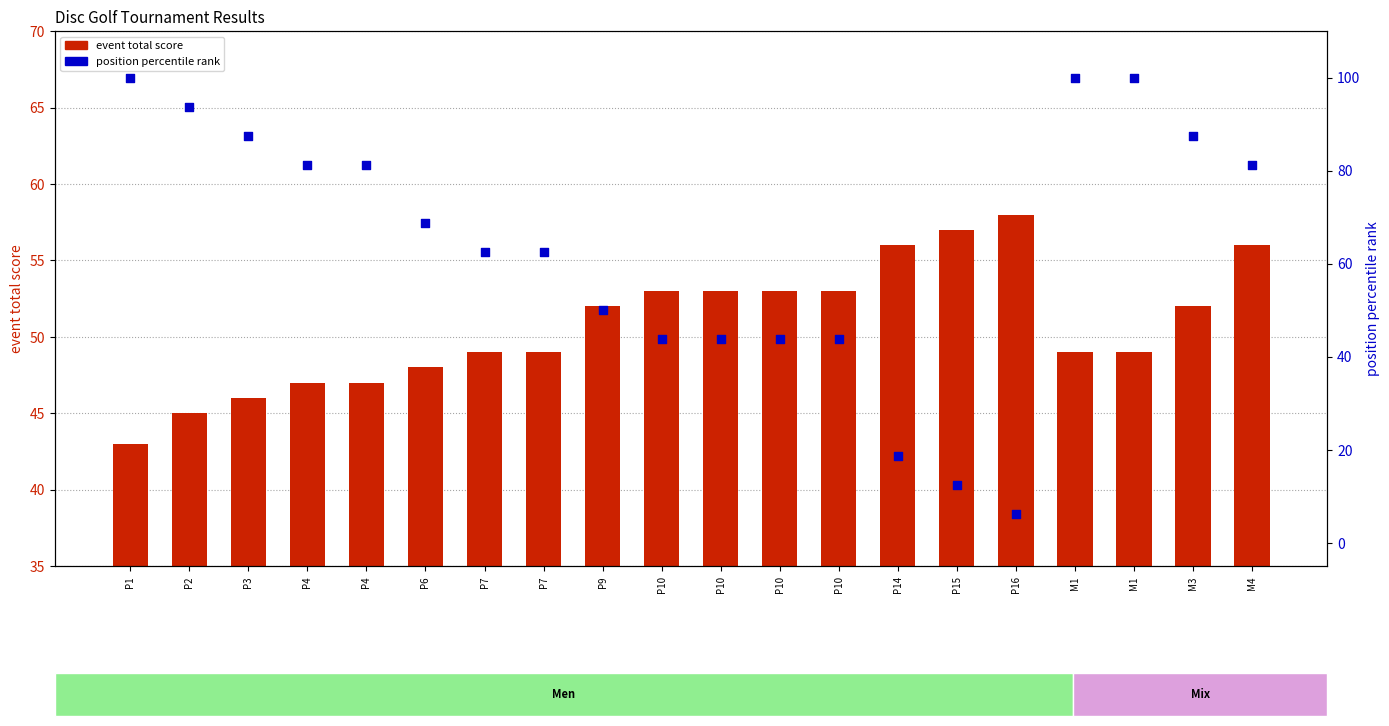

Which series has the largest total across all categories?

position rank (percentile)